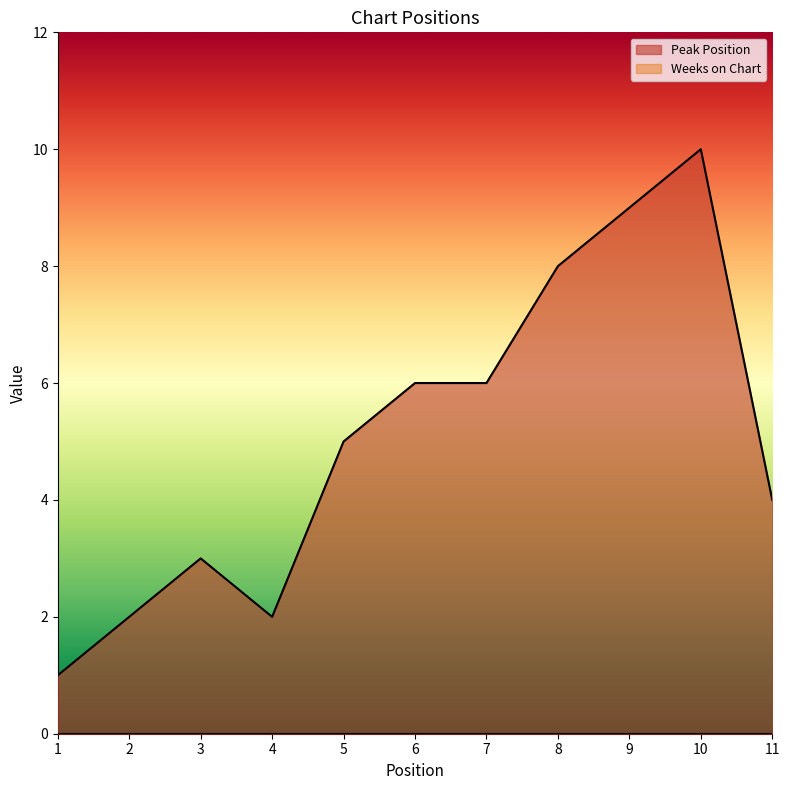

How many lines are shown in the chart?

2